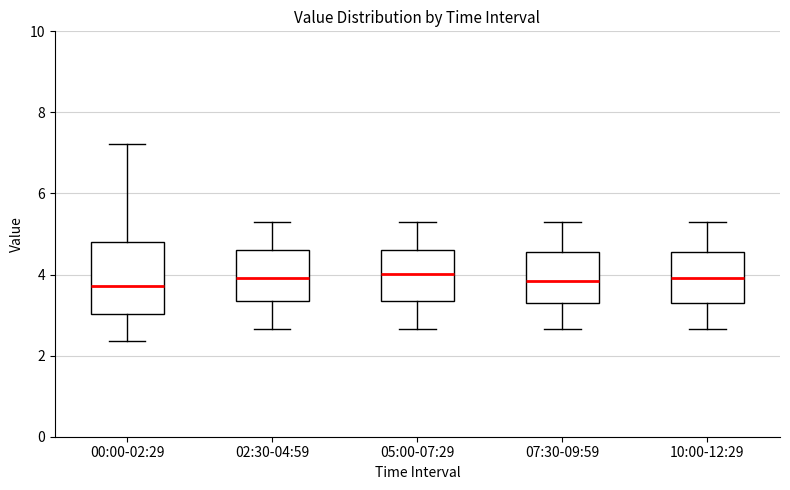

Where does the upper whisker of the box for 10:00-12:29 end on the y-axis? The values are not printed on the chart, so give them approximately, as read against the axis.

5.4